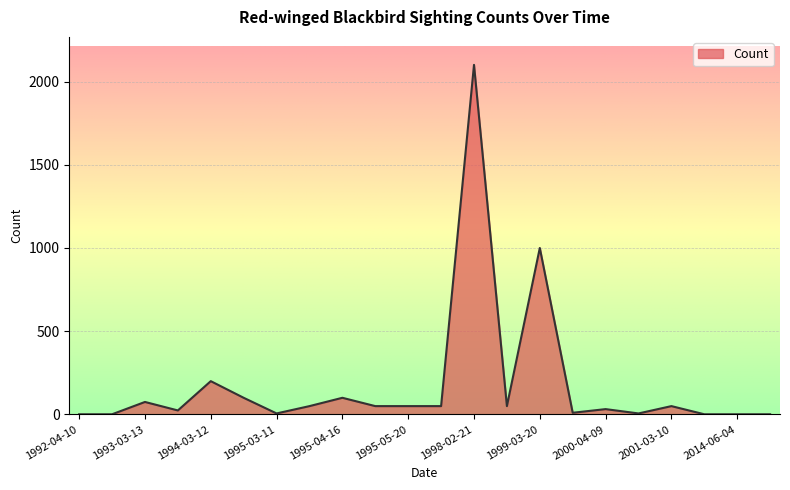

What is the greatest value displayed?

2100